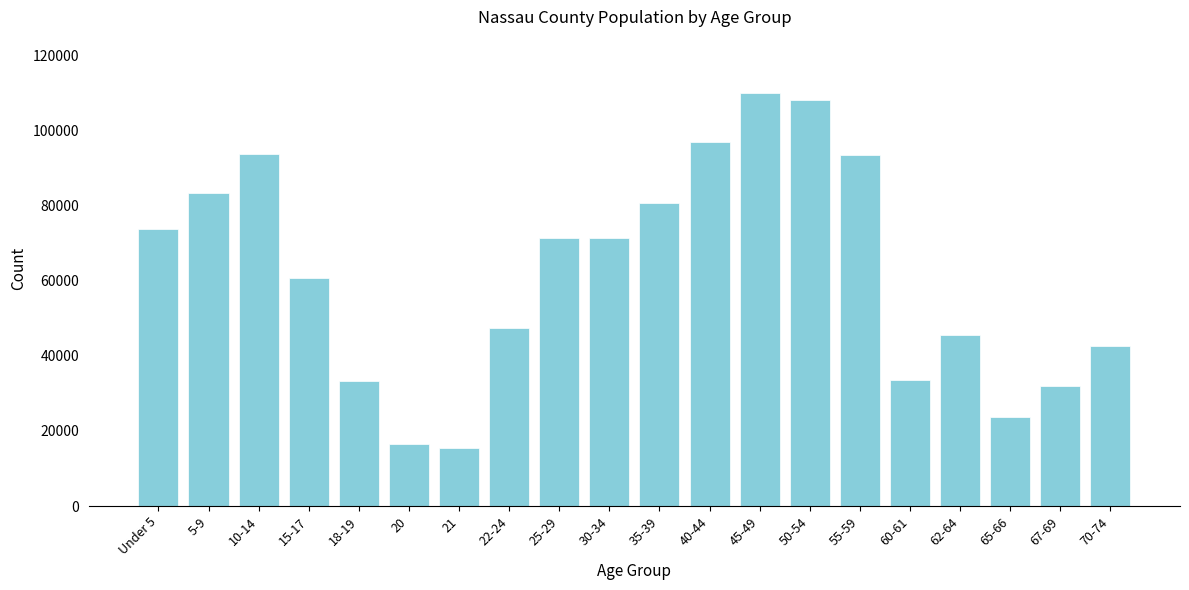

What is the label of the 19th bar from the right?

5-9